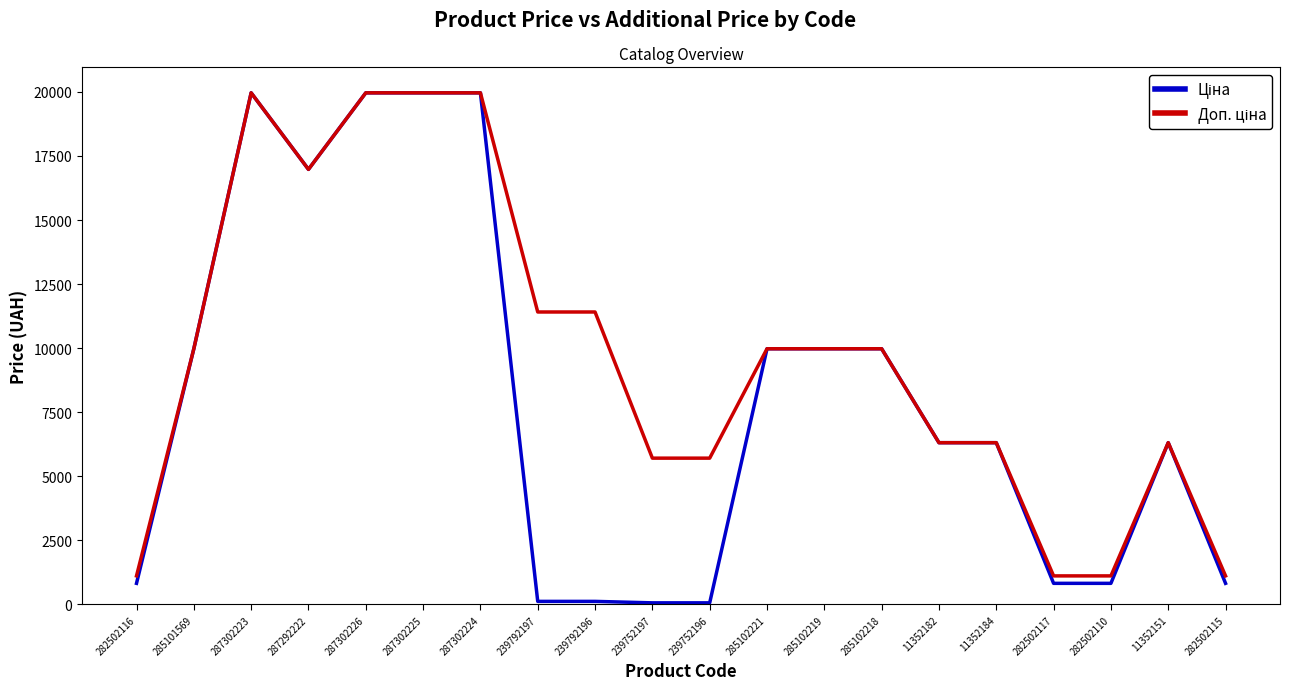

What is the spread (max minus min) of values at 282502110?

290.7